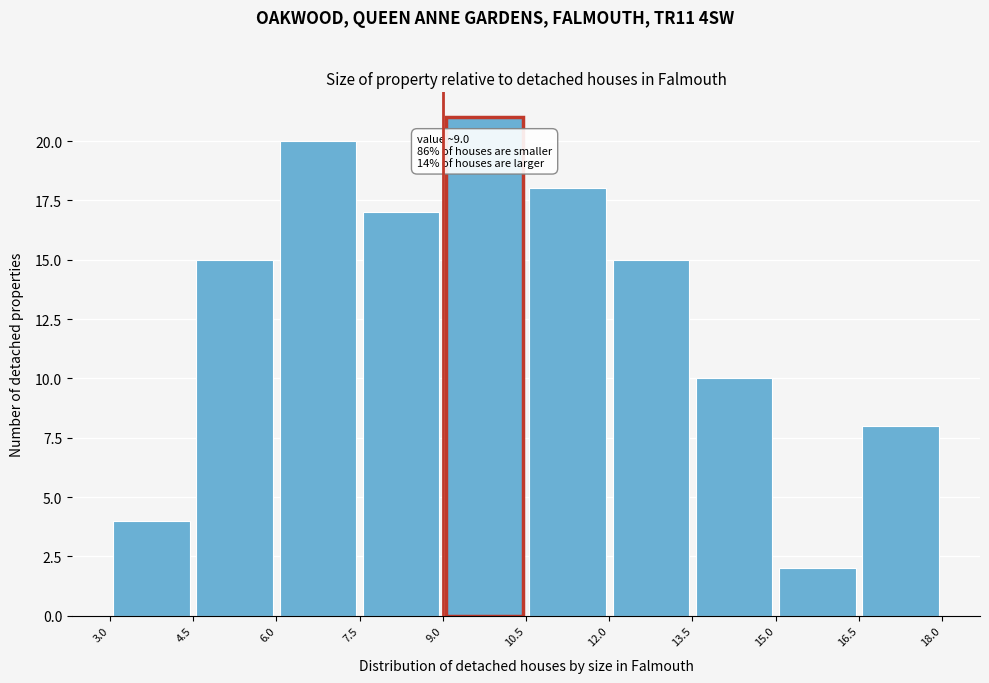

Which range on the x-axis has the tallest bar?

9.0 to 10.5